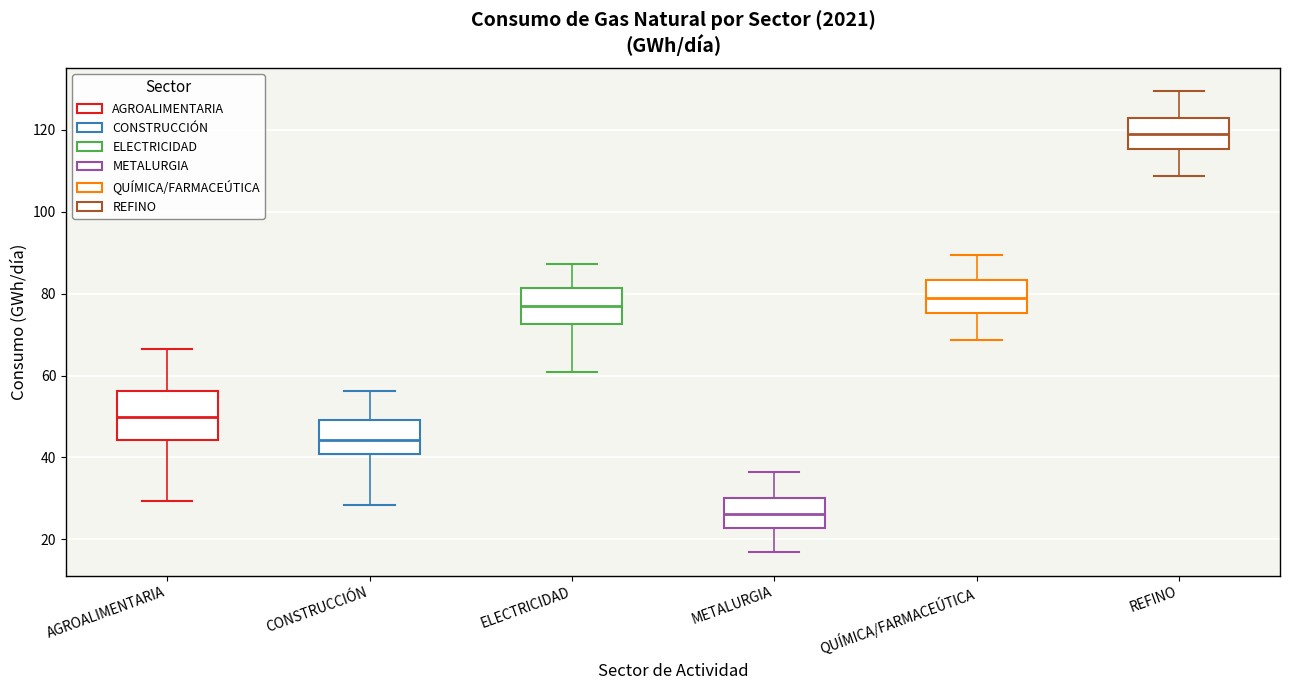

Reading left to right, read every box against the y-axis: the position of its median line, the range the box covers, and the ends of its whiskers. The values are not printed on the chart, so give them approximately, as read against the axis.

AGROALIMENTARIA: median 50, box 44 to 56, whiskers 30 to 66
CONSTRUCCIÓN: median 44, box 40 to 50, whiskers 28 to 56
ELECTRICIDAD: median 78, box 72 to 82, whiskers 60 to 88
METALURGIA: median 26, box 22 to 30, whiskers 16 to 36
QUÍMICA/FARMACEÚTICA: median 80, box 76 to 84, whiskers 68 to 90
REFINO: median 120, box 116 to 124, whiskers 108 to 130